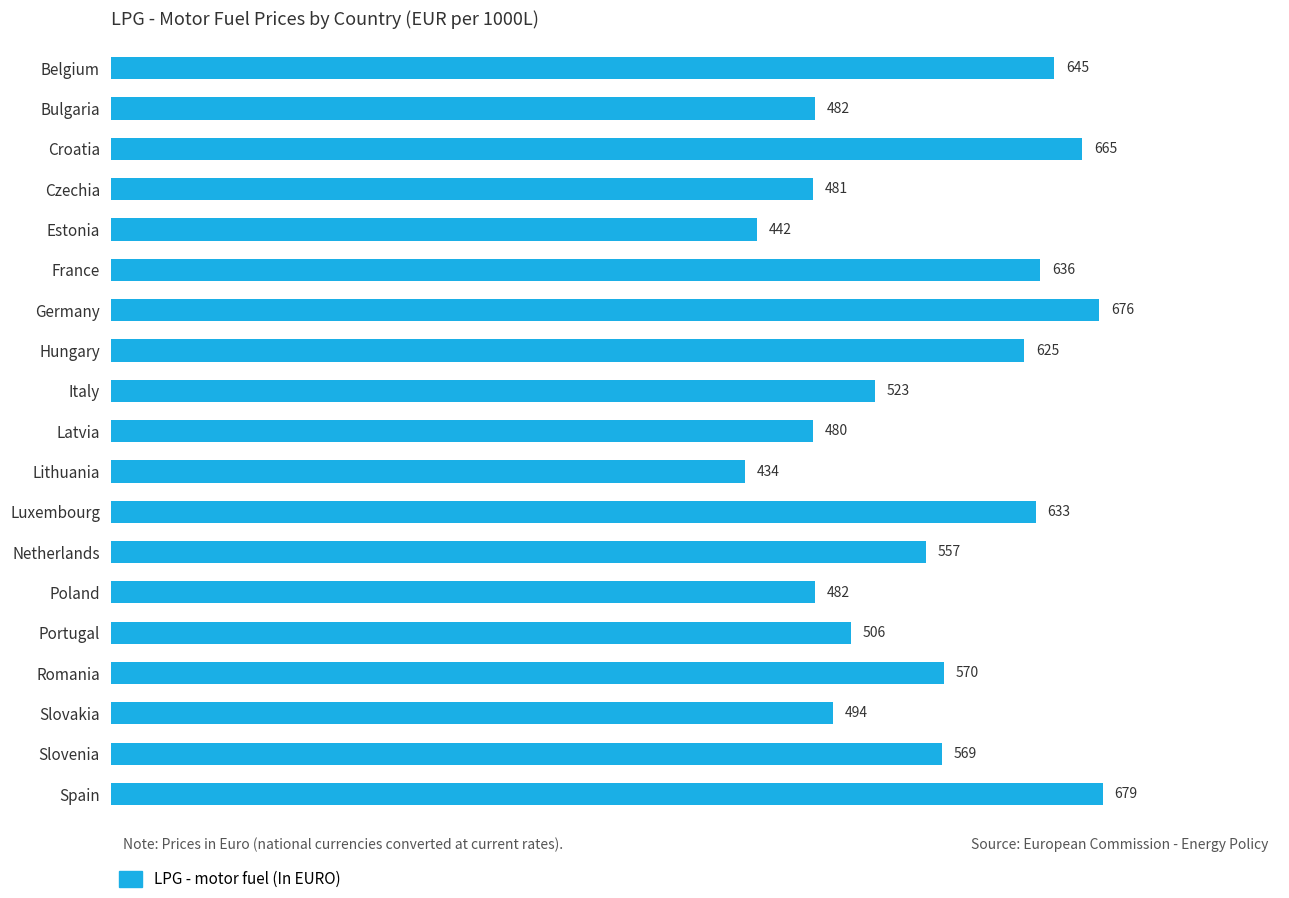

The chart shows a value of 633.0 at Luxembourg. True or false?

True